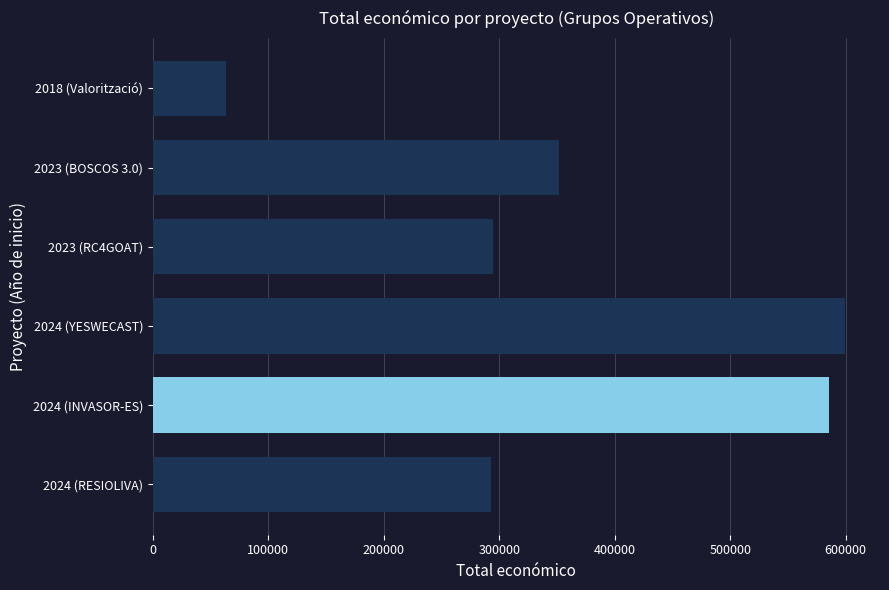

What is the ratio of the value at 2024 (YESWECAST) to the value at 2023 (BOSCOS 3.0)?

1.7